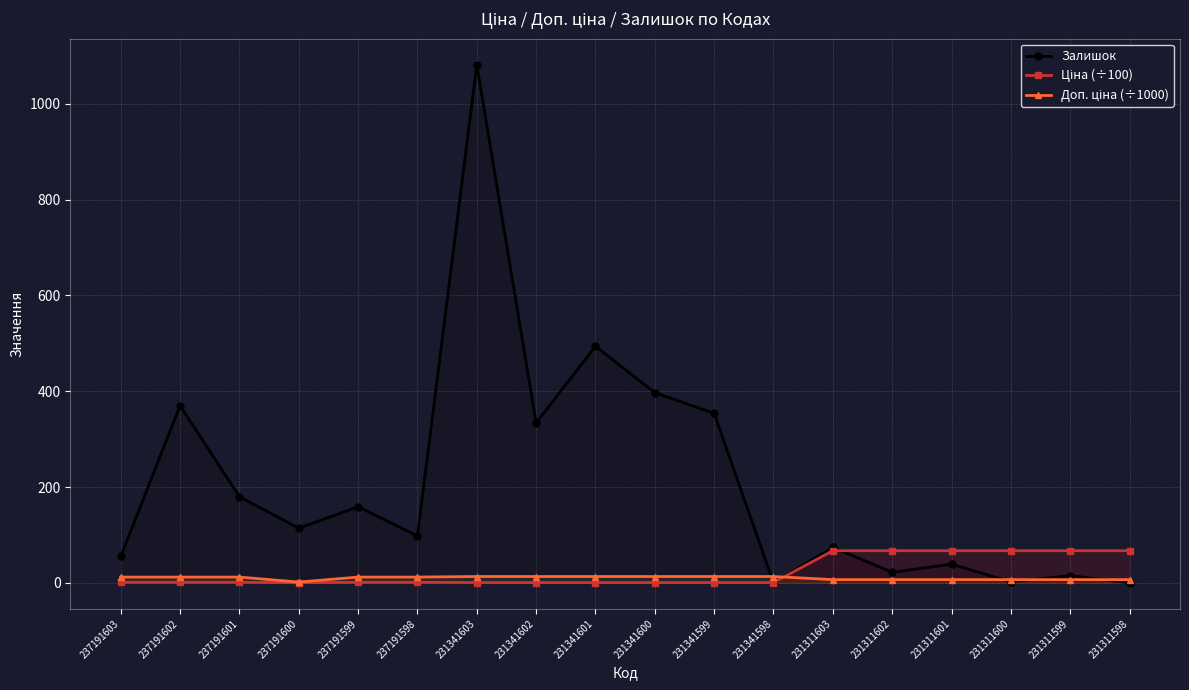

Reading left to right, extract all data points from this chart.

Залишок: 55.0	370.0	180.0	114.0	159.0	98.0	1082.0	334.0	494.0	397.0	354.0	0.0	74.0	22.0	39.0	2.0	15.0	0.0
Ціна (÷100): 1.2	1.2	1.2	0.2	1.2	1.2	0.6	0.6	0.6	0.6	0.6	0.6	67.1	67.1	67.1	67.1	67.1	67.1
Доп. ціна (÷1000): 12.0	12.0	12.0	1.6	12.0	12.0	13.2	13.2	13.2	13.2	13.2	13.2	6.7	6.7	6.7	6.7	6.7	6.7